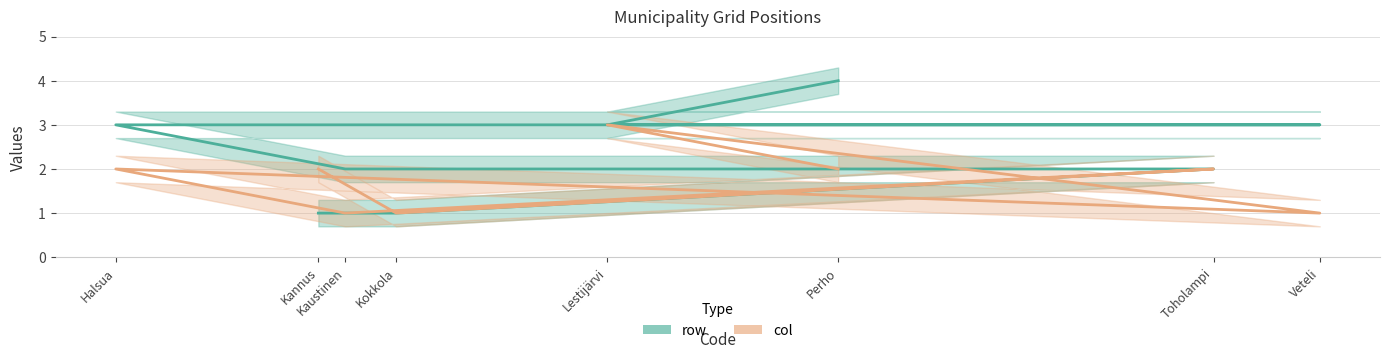

What is the difference between the highest and lowest values at Kannus?

1